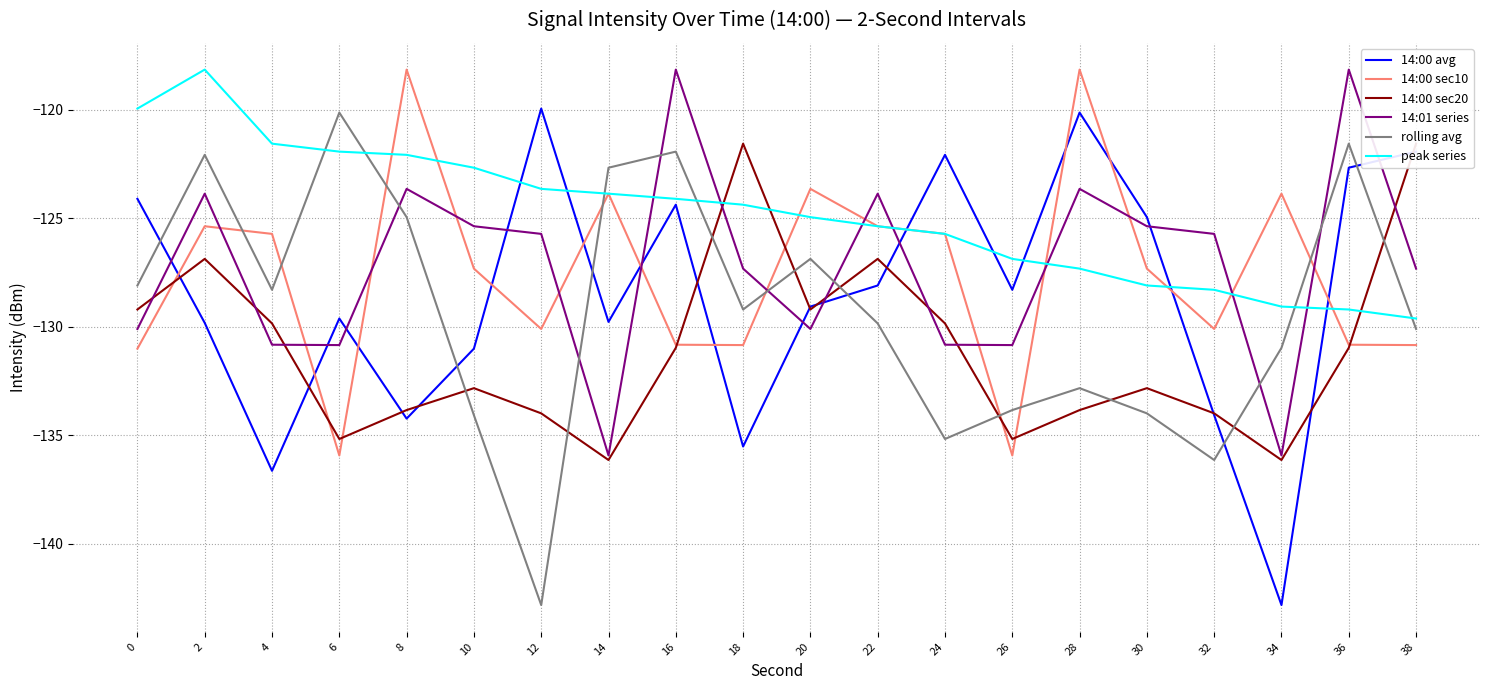

True or false: 14:00 sec20 and rolling avg cross at least once.

True